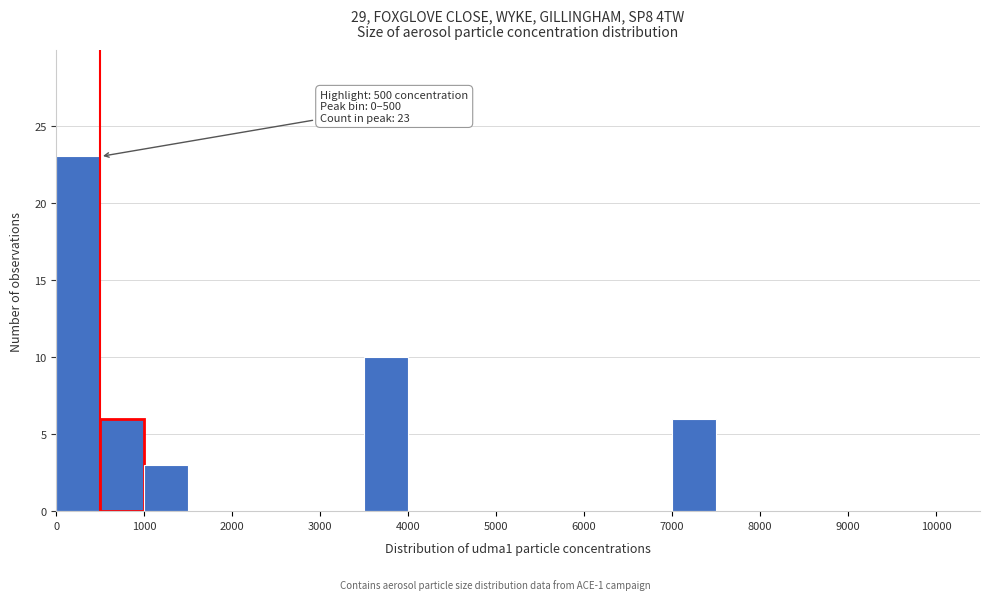

Over which range of the x-axis is the bar tallest?

0 to 500